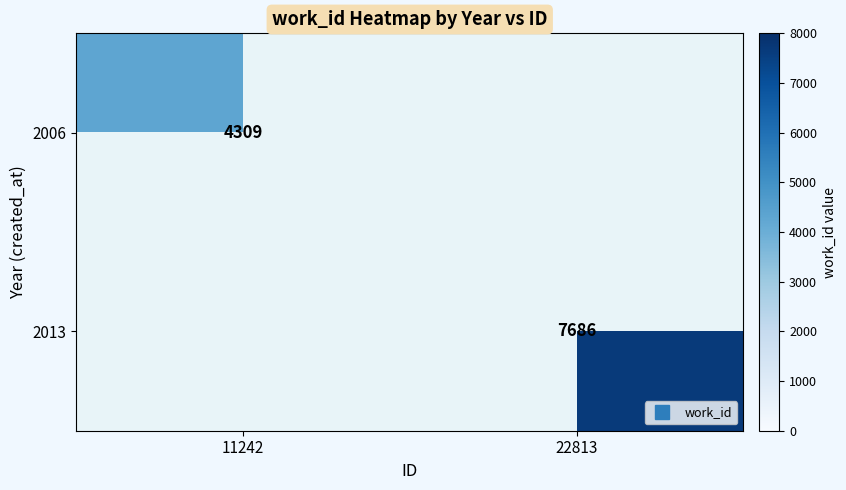

At which label is 2006 closest to 2154?

22813